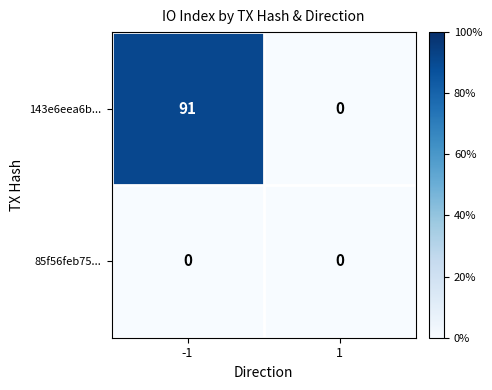

Rank the series at -1 from highest to lowest value.

143e6eea6b..., 85f56feb75...